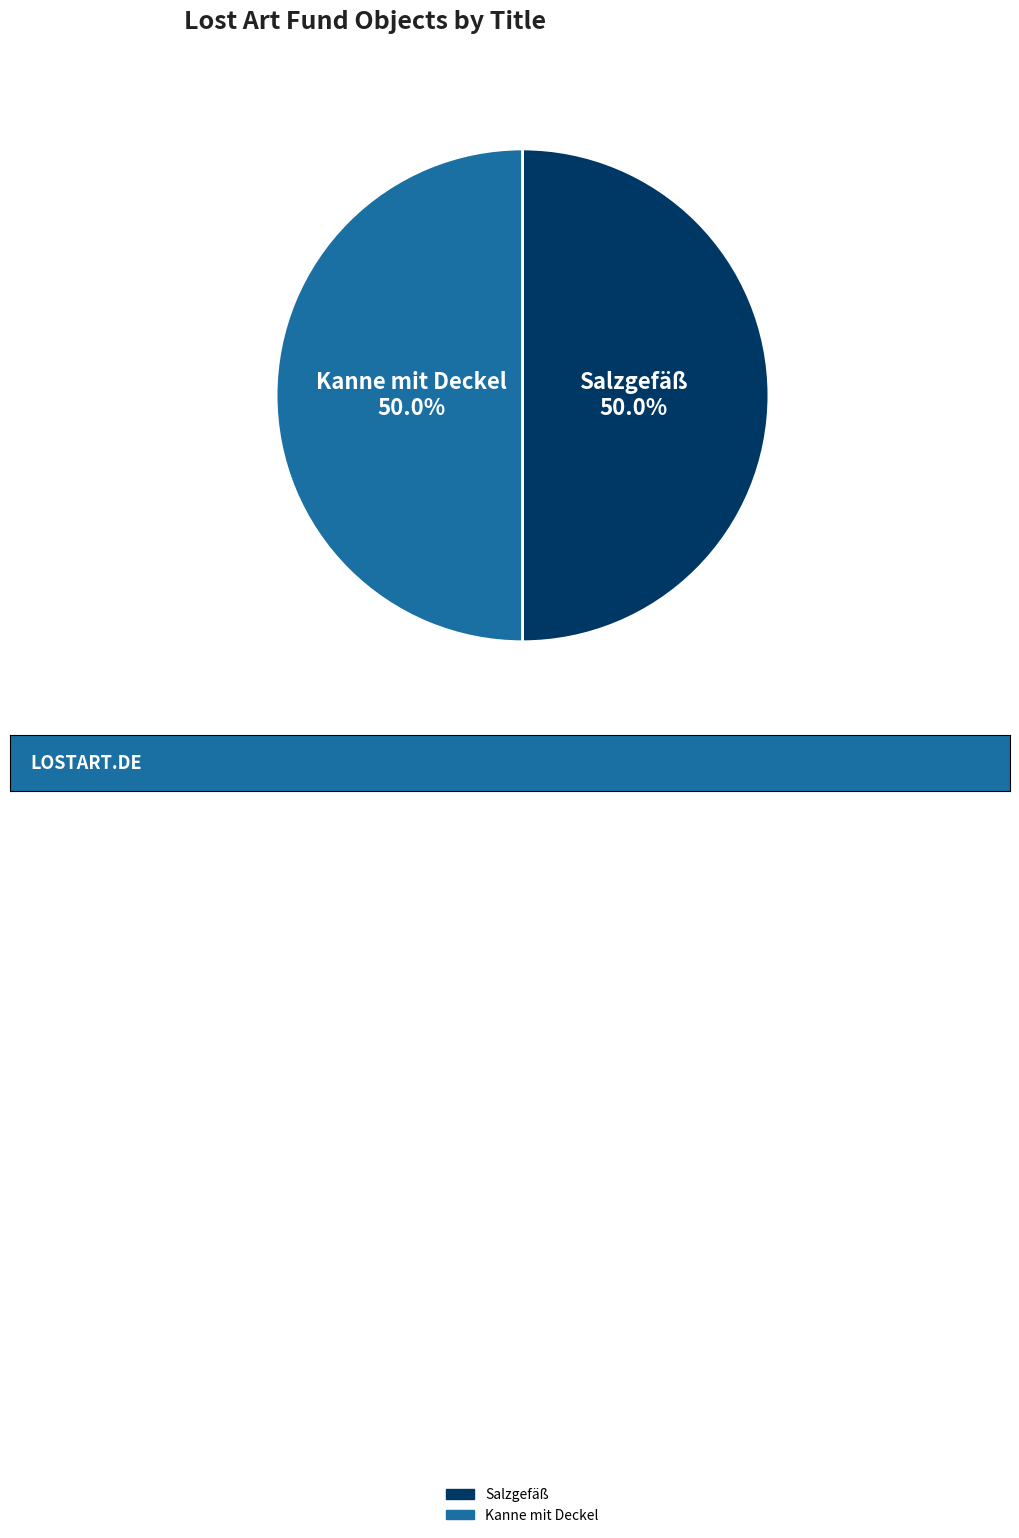

Is it true that Salzgefäß is 50% of the pie?

True